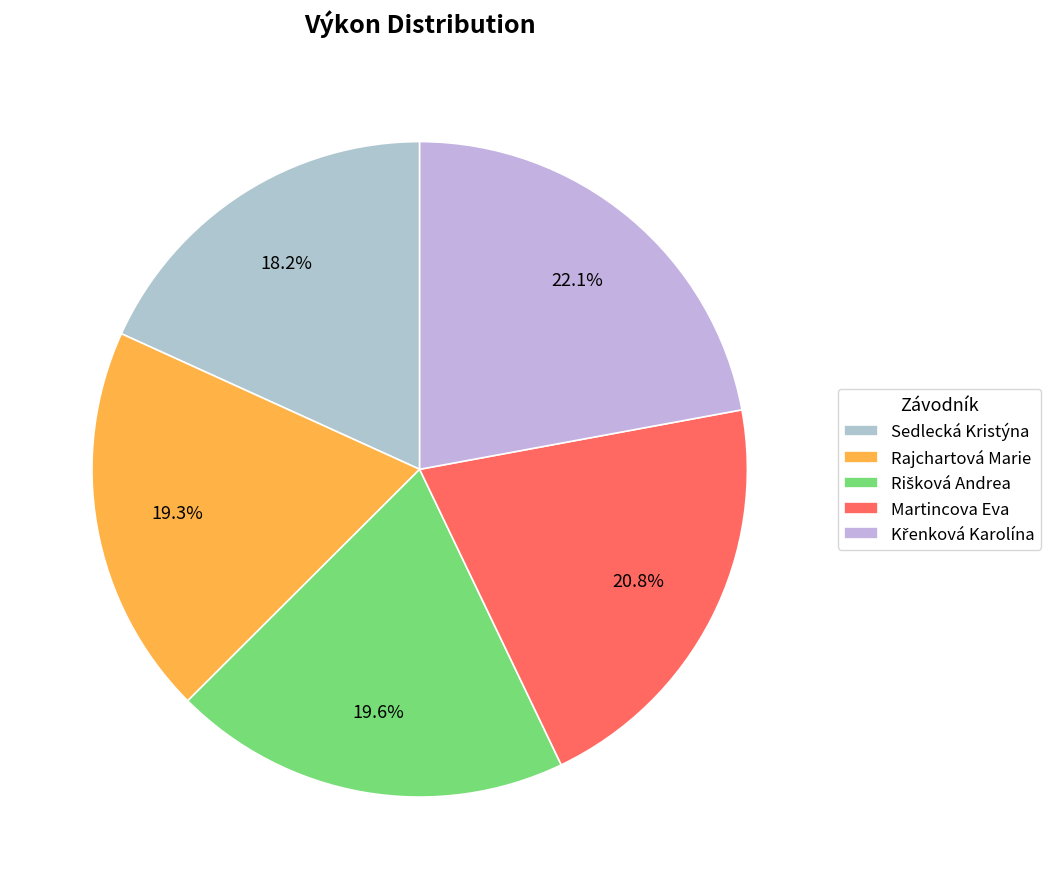

How many slices are in this pie chart?

5